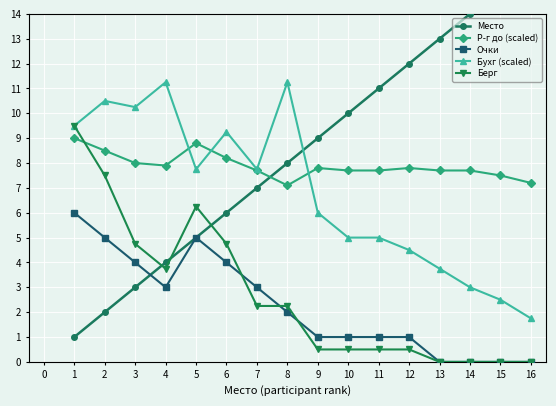

List the series in order of their peak value, highest first.

Место, Бухг (scaled), Берг, Р-г до (scaled), Очки